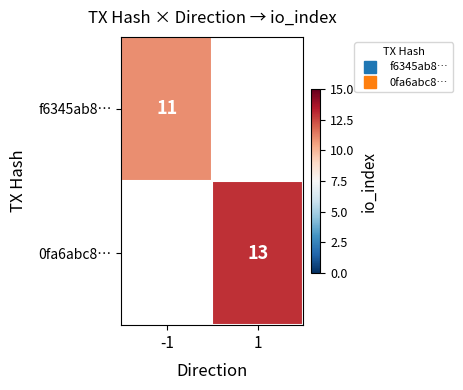

The 0fa6abc8… series shows 19.0 at 1. True or false?

False